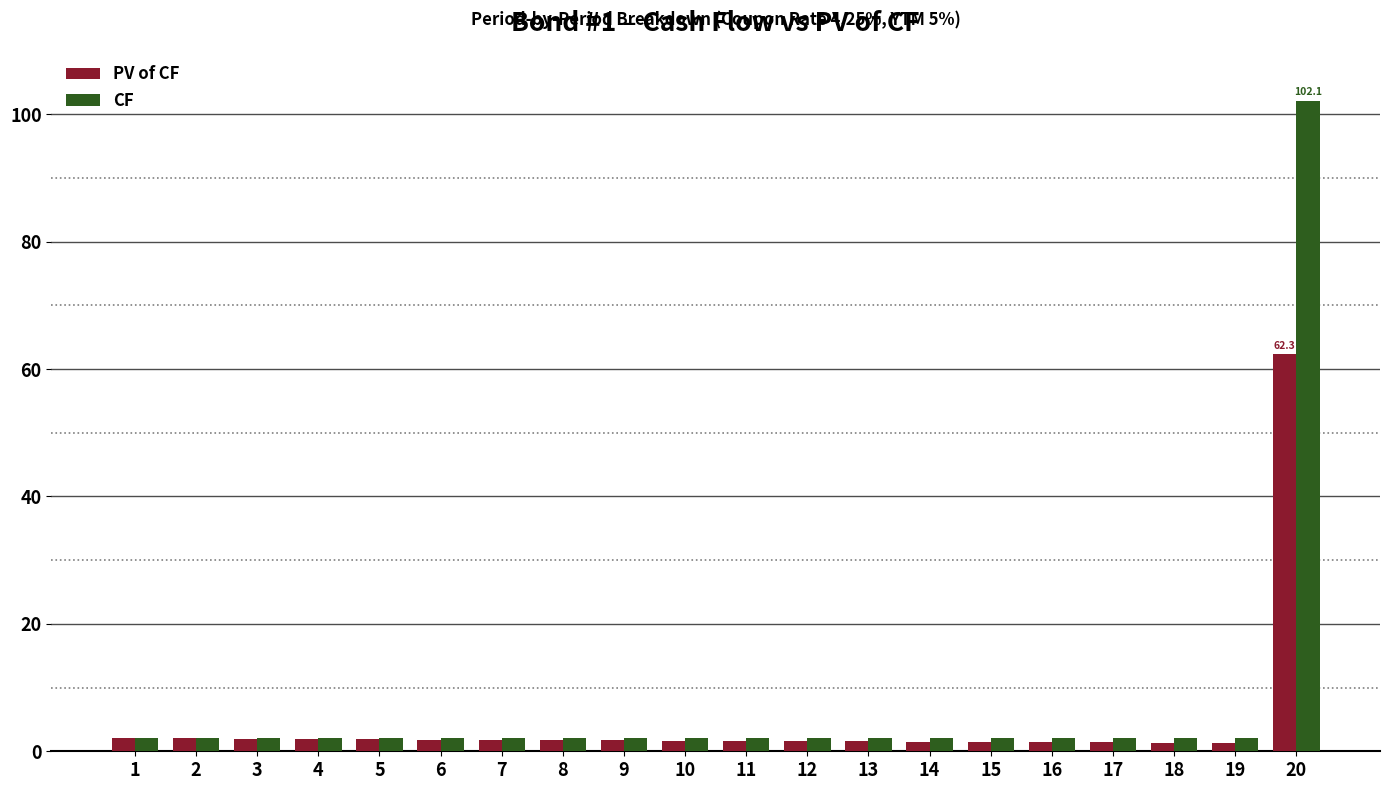

List the series in order of their peak value, lowest first.

PV of CF, CF